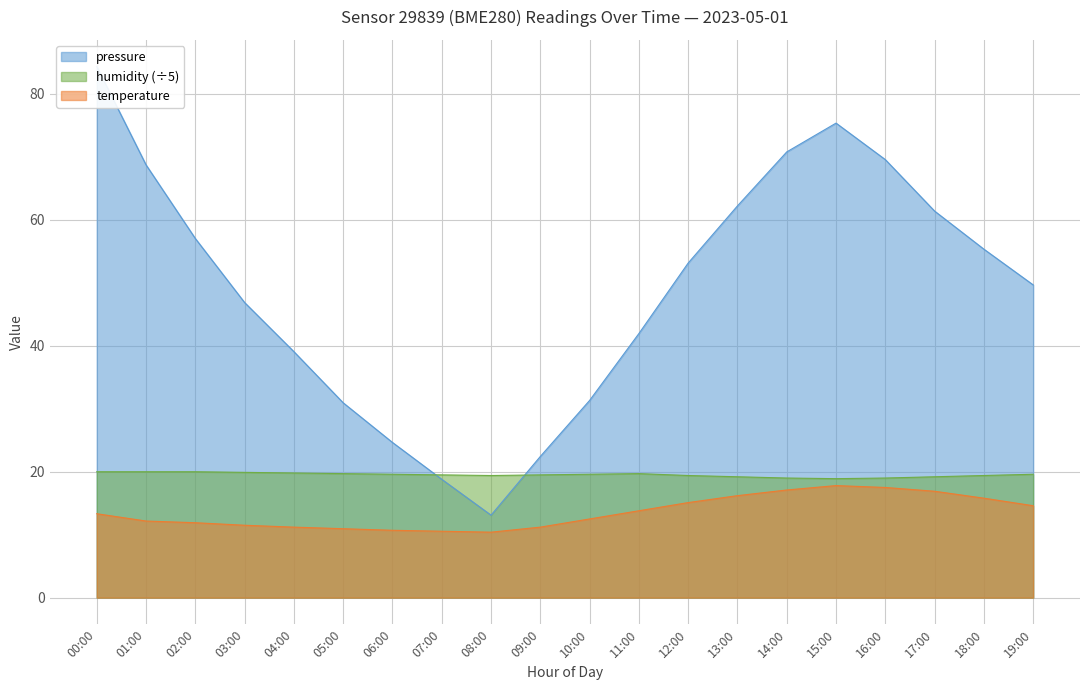

At 05:00, list the series in order from smallest to largest.

temperature, humidity, pressure